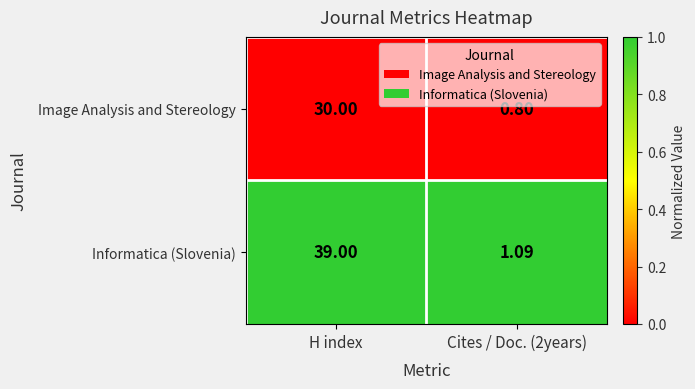

At which category does the chart reach its peak across all series?

H index